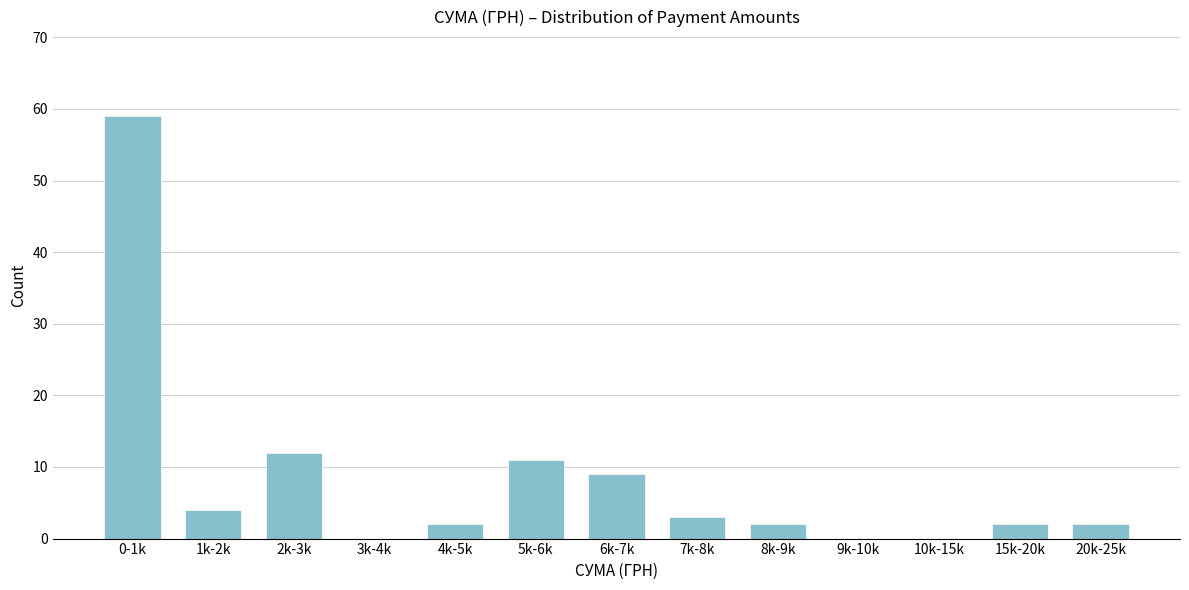

Reading left to right, transcribe all the data shown in this chart.

0-1k=59	1k-2k=4	2k-3k=12	3k-4k=0	4k-5k=2	5k-6k=11	6k-7k=9	7k-8k=3	8k-9k=2	9k-10k=0	10k-15k=0	15k-20k=2	20k-25k=2